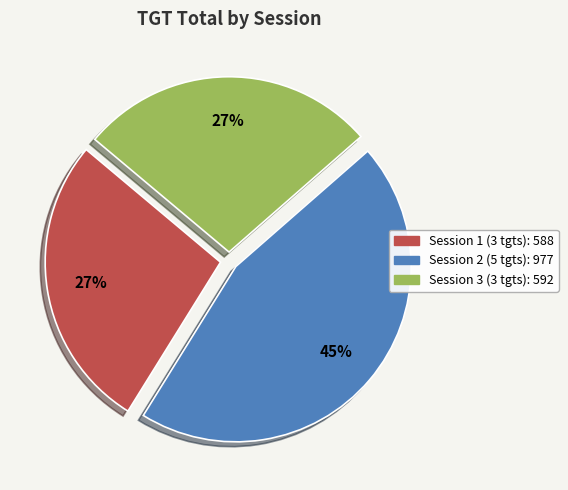

Is there any slice that represents more than half of the pie?

No